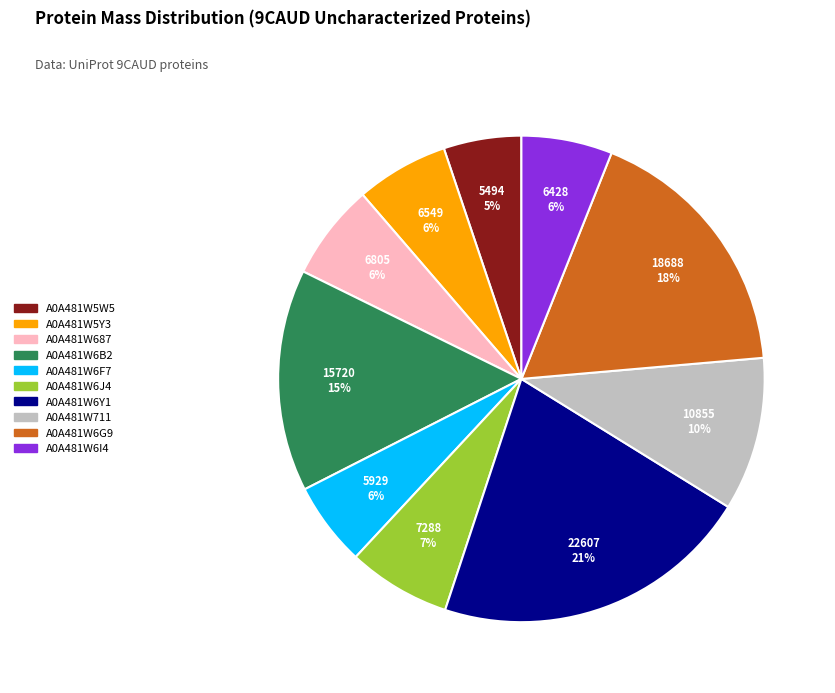

Is A0A481W6B2 the majority of the pie?

No